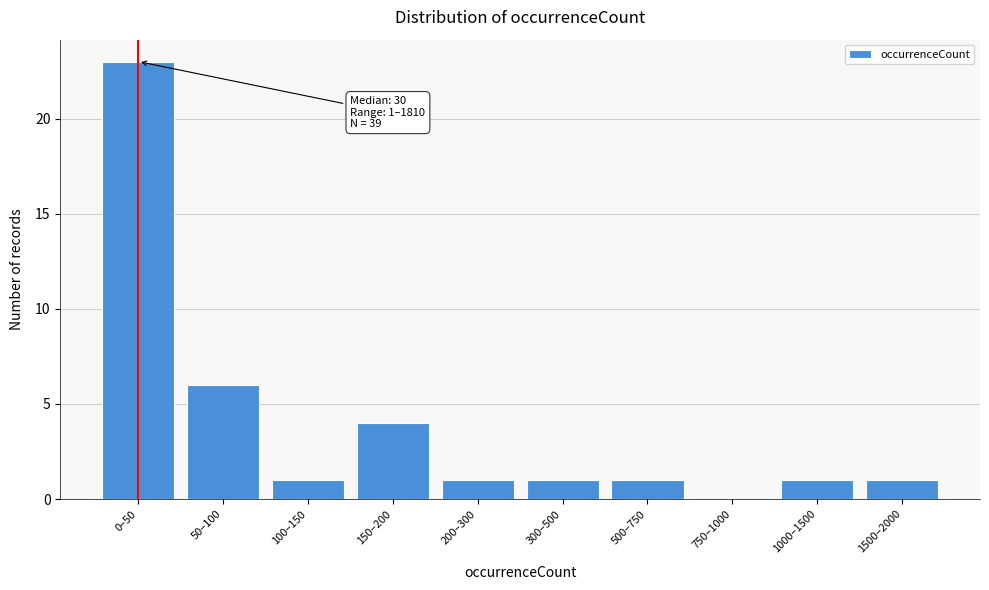

Reading left to right, list all the values displayed in this chart.

0–50=23	50–100=6	100–150=1	150–200=4	200–300=1	300–500=1	500–750=1	750–1000=0	1000–1500=1	1500–2000=1